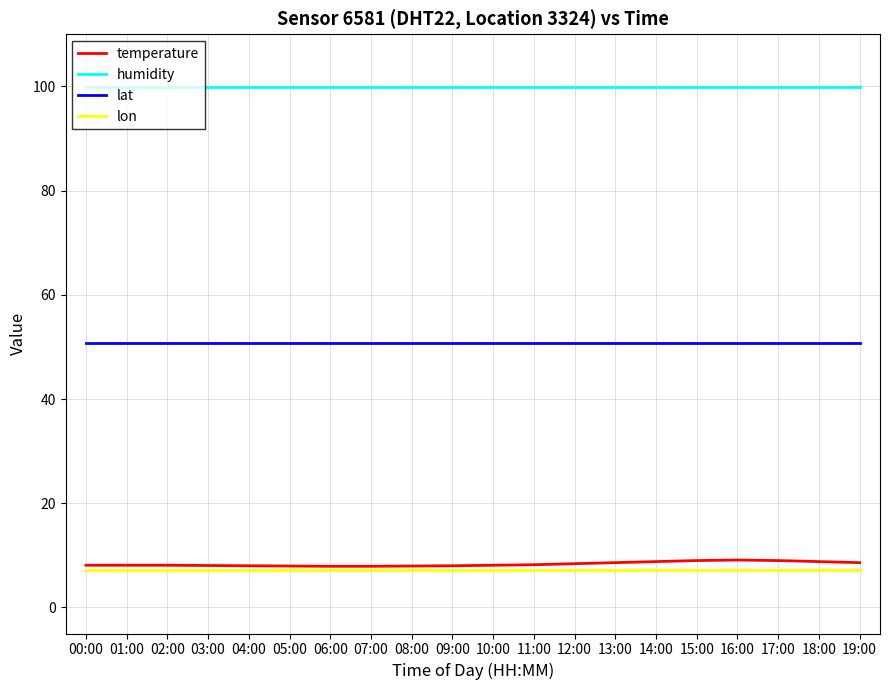

Which series has the widest spread of values?

temperature